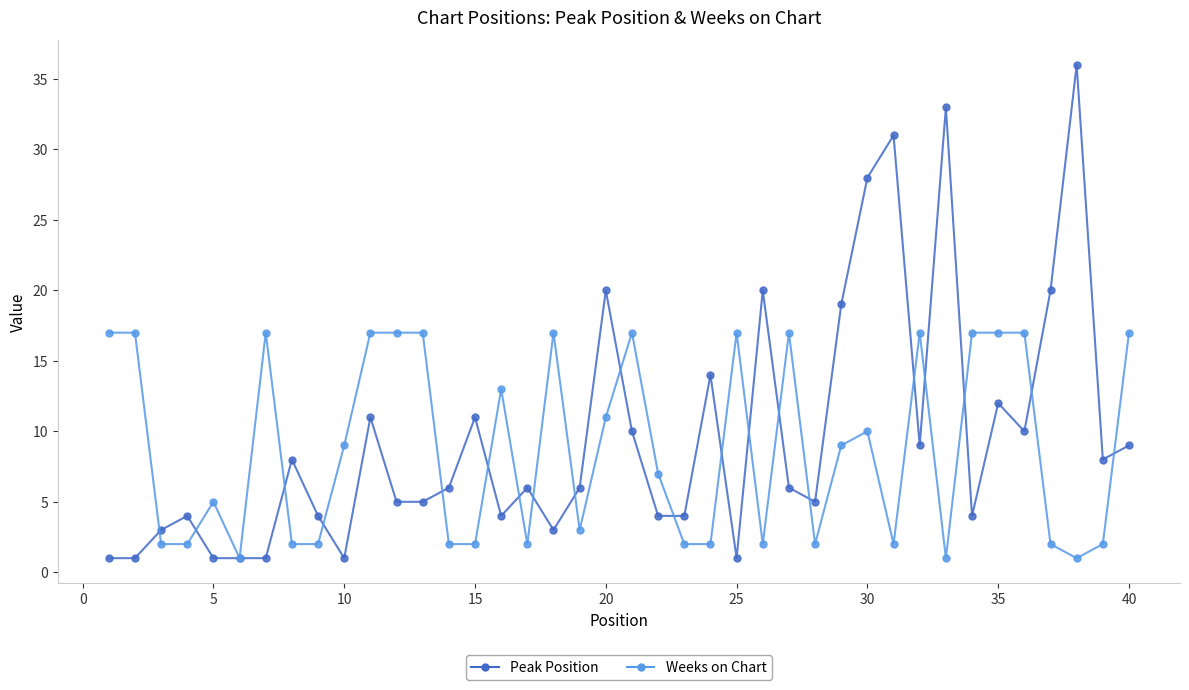

Which series ends up on top after the final intersection of Weeks on Chart and Peak Position?

Weeks on Chart